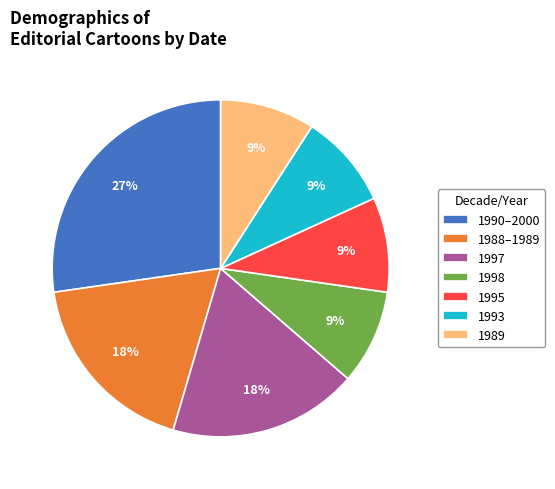

Does any single category account for the majority?

No